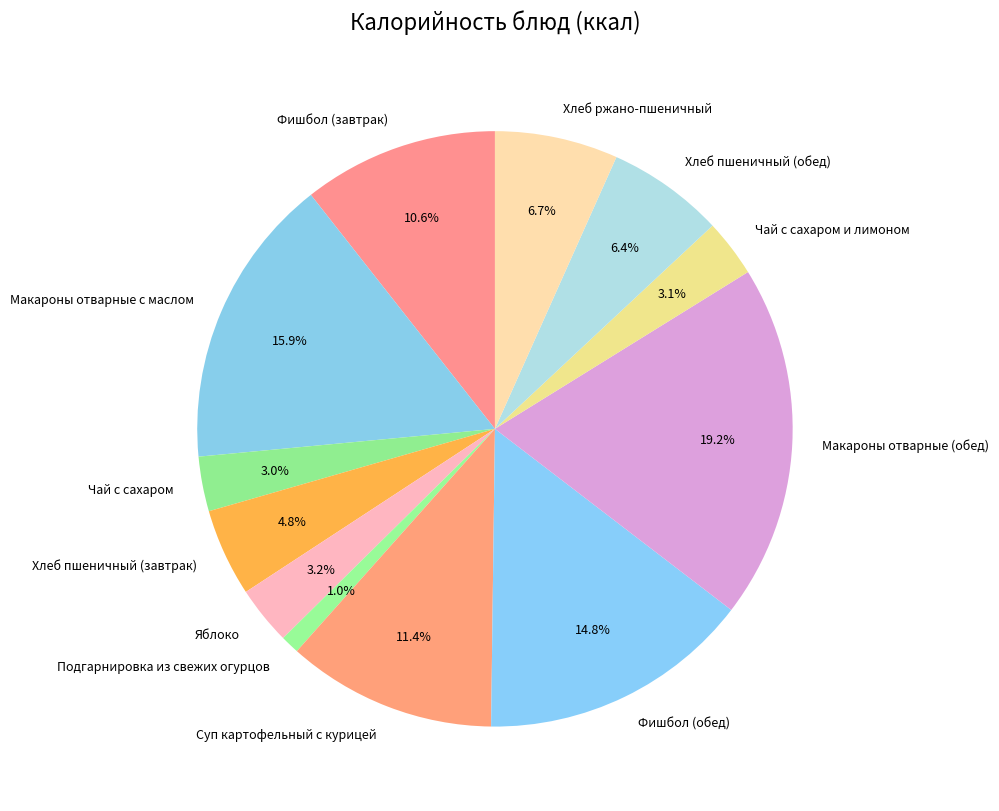

True or false: Хлеб ржано-пшеничный accounts for 1% of the total.

False